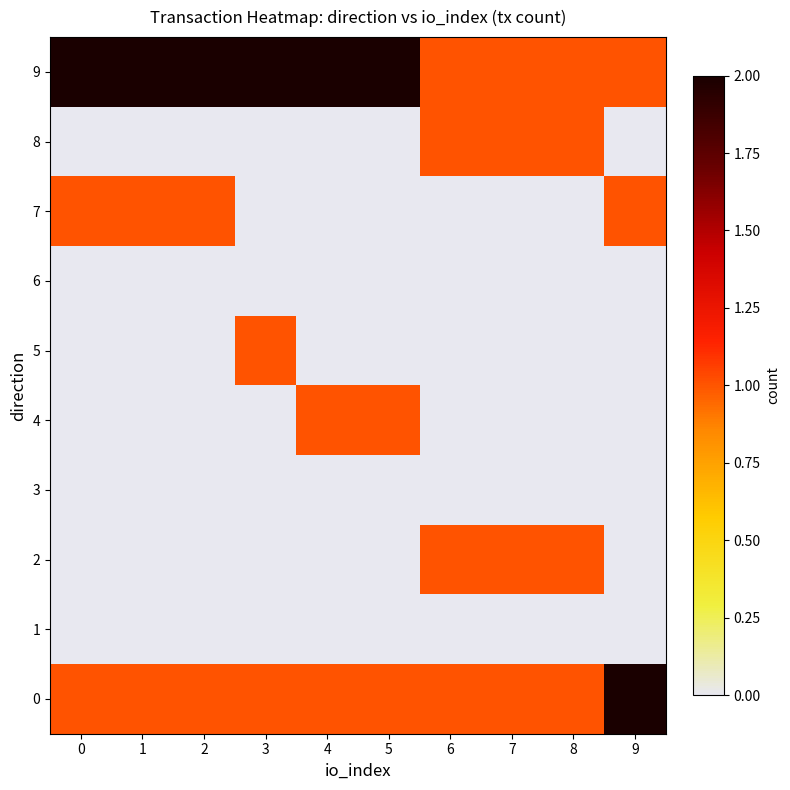

Which series has the widest spread of values?

9